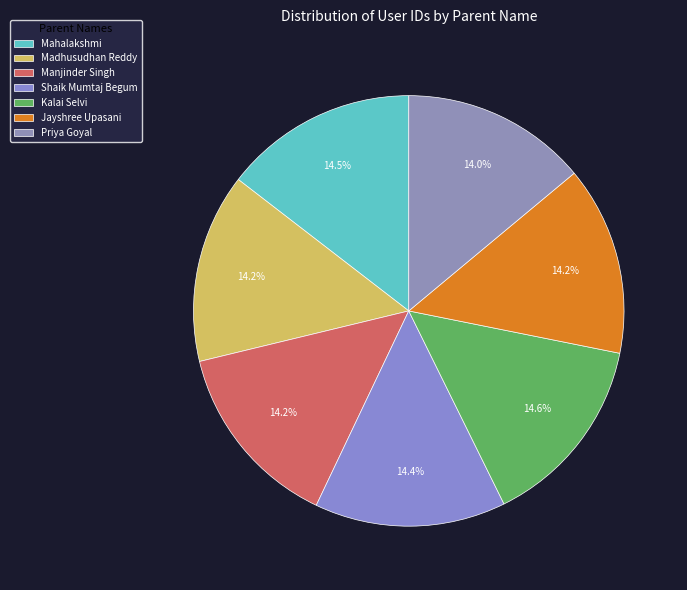

What is the smallest slice in the pie chart?

Priya Goyal